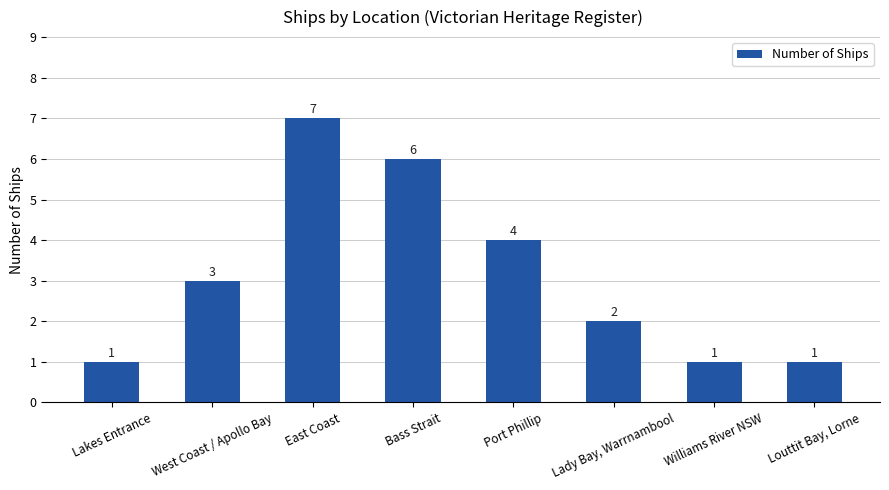

What is the ratio of the value at Port Phillip to the value at West Coast / Apollo Bay?

1.3